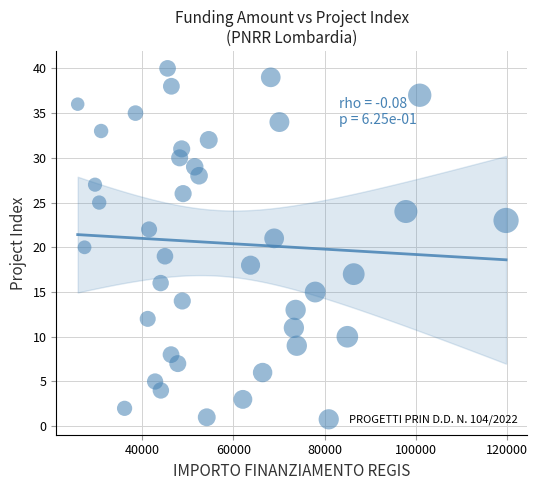

What is the range of Y values (max minus min)?

39